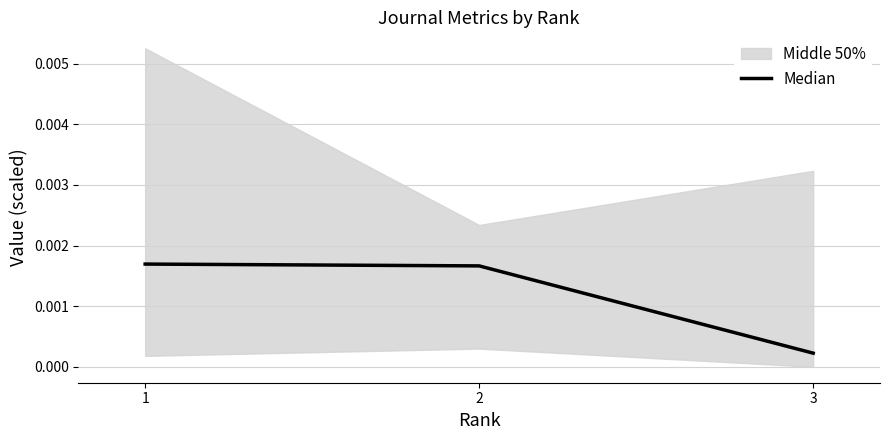

Which label corresponds to the smallest value in the chart?

3